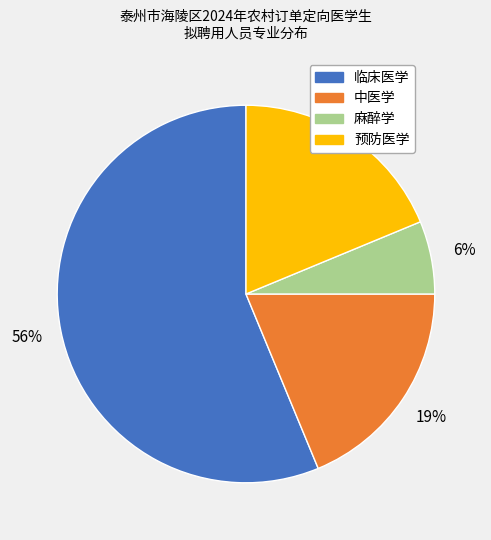

Which category accounts for the majority?

临床医学